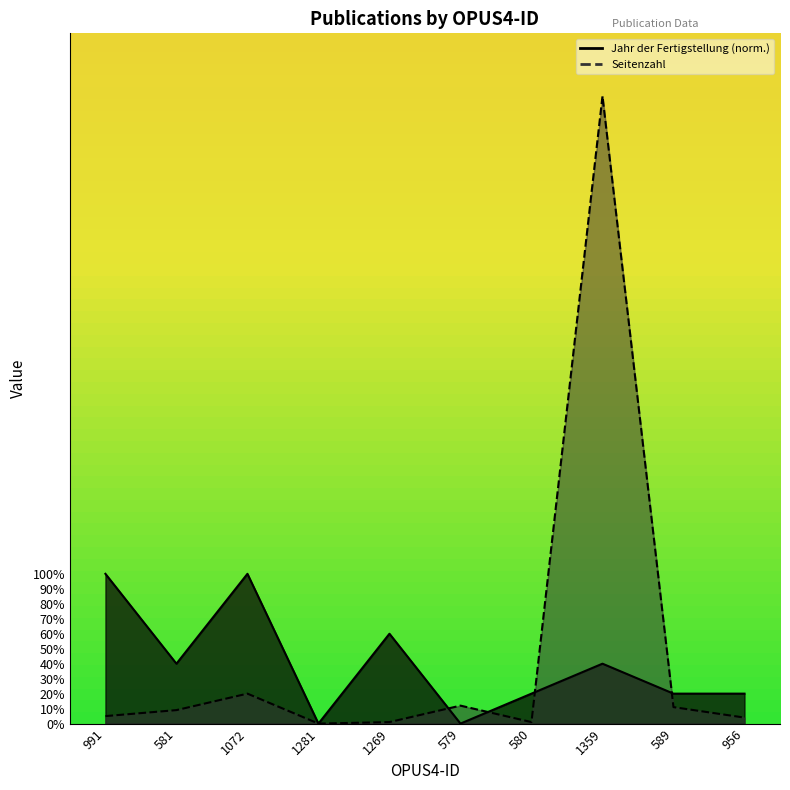

Is the value of Jahr der Fertigstellung at 580 greater than the value of Seitenzahl at 1281?

Yes